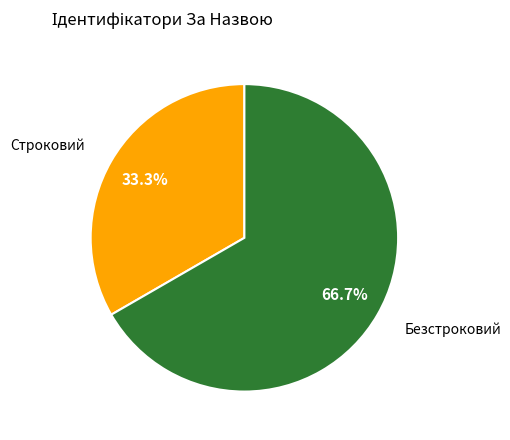

Is there any slice that represents more than half of the pie?

Yes